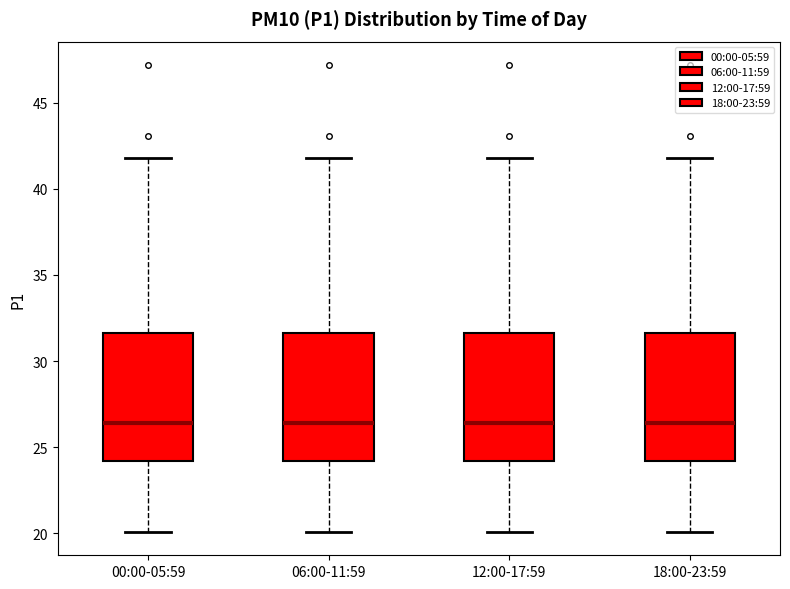

Where is the upper edge of the box for 06:00-11:59 on the y-axis? The values are not printed on the chart, so give them approximately, as read against the axis.

31.5